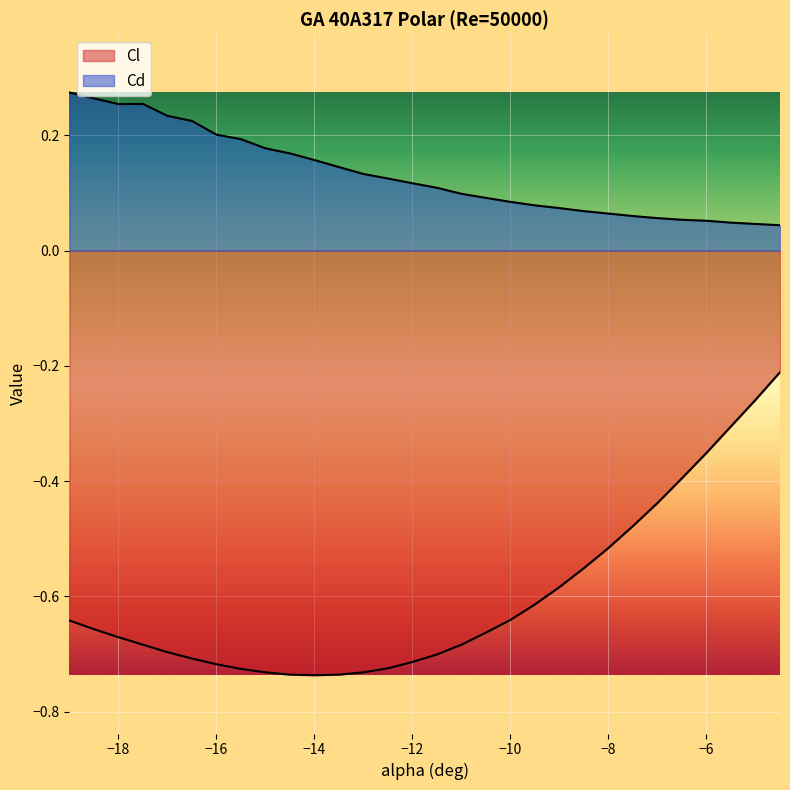

What is the approximate value of Cd at -6?

0.1